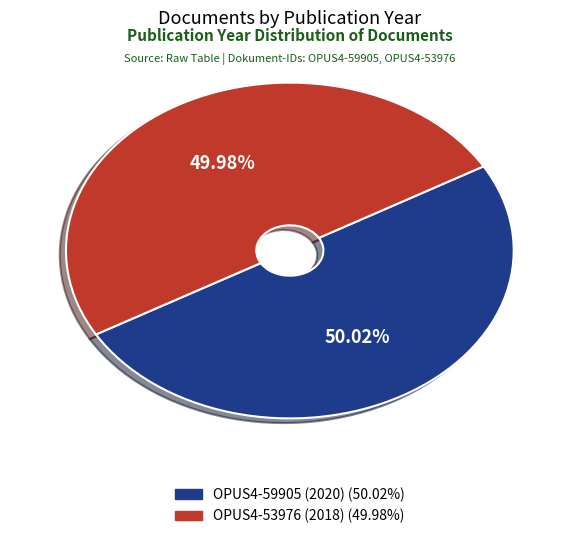

To the nearest percent, what portion does OPUS4-59905 (2020) represent?

50%